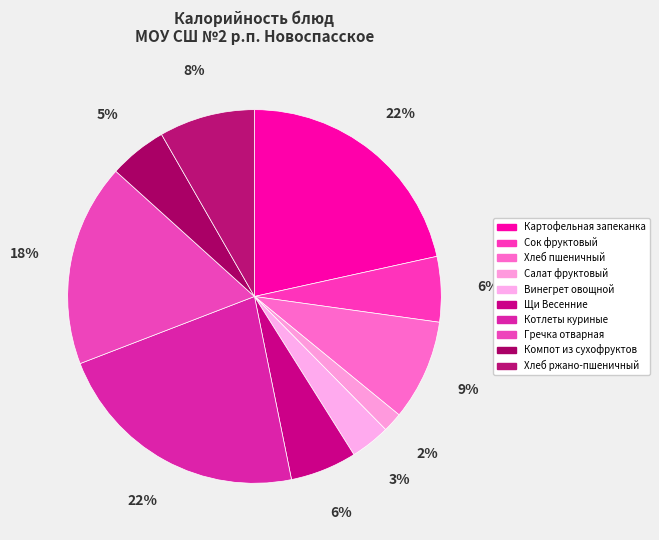

Is the sum of Винегрет овощной and Котлеты куриные greater than half?

No